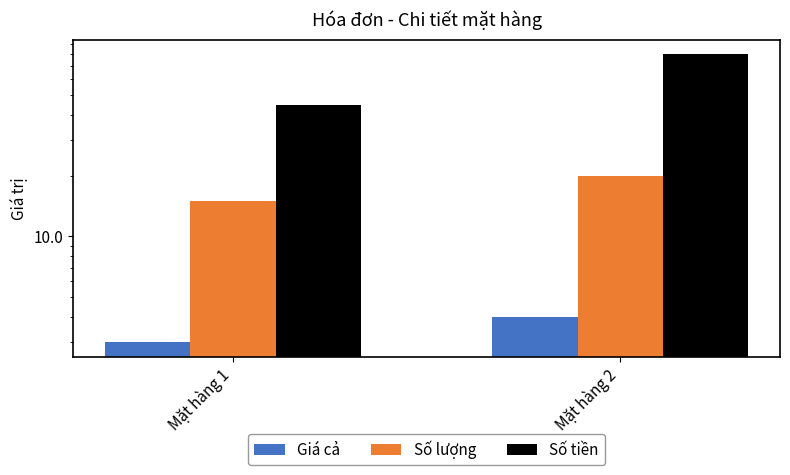

At how many categories does at least one series exceed 7?

2